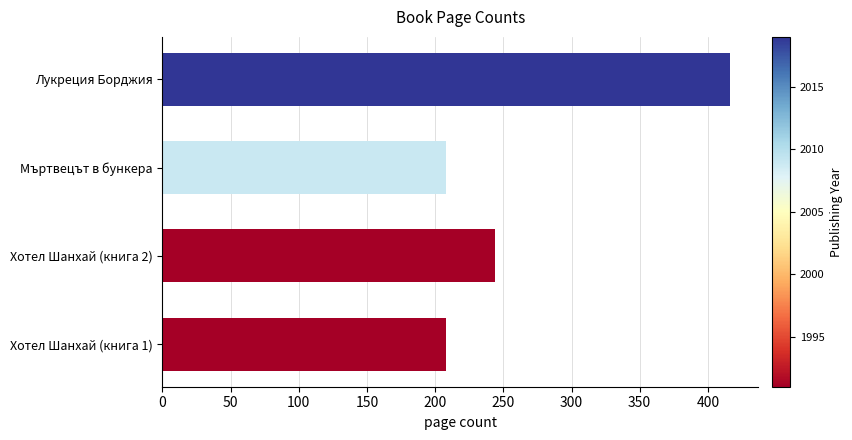

Reading bottom to top, list all the values displayed in this chart.

208	244	208	416